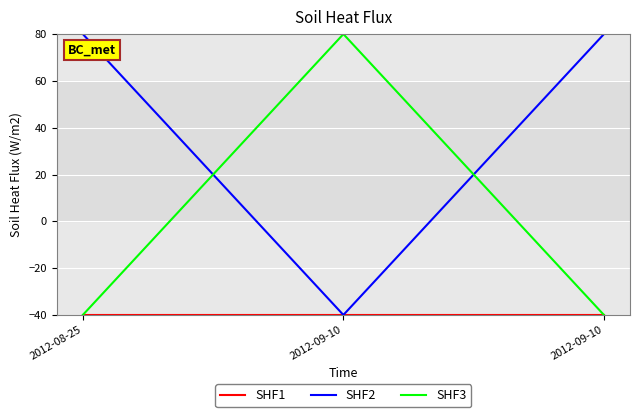

What is the spread (max minus min) of values at 2012-09-10?

120